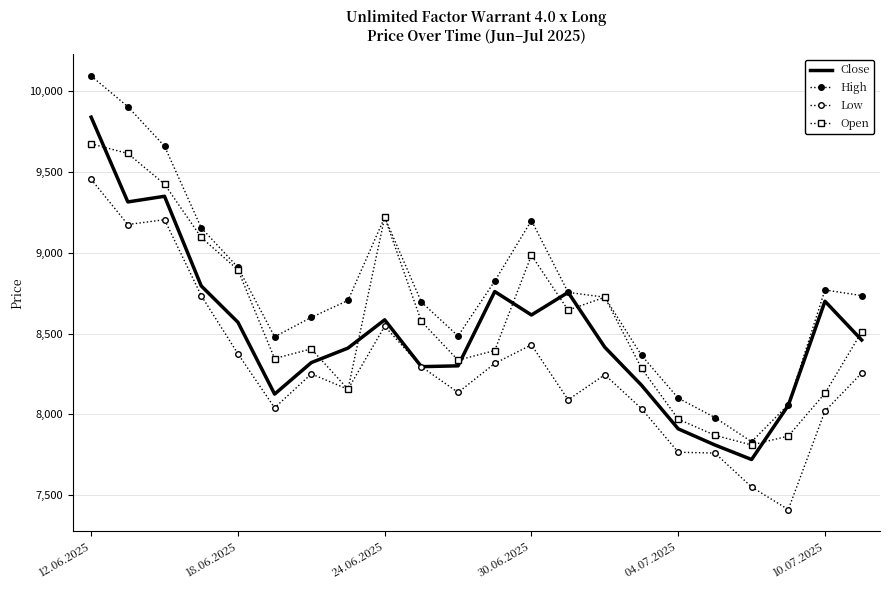

True or false: Close and High cross at least once.

False